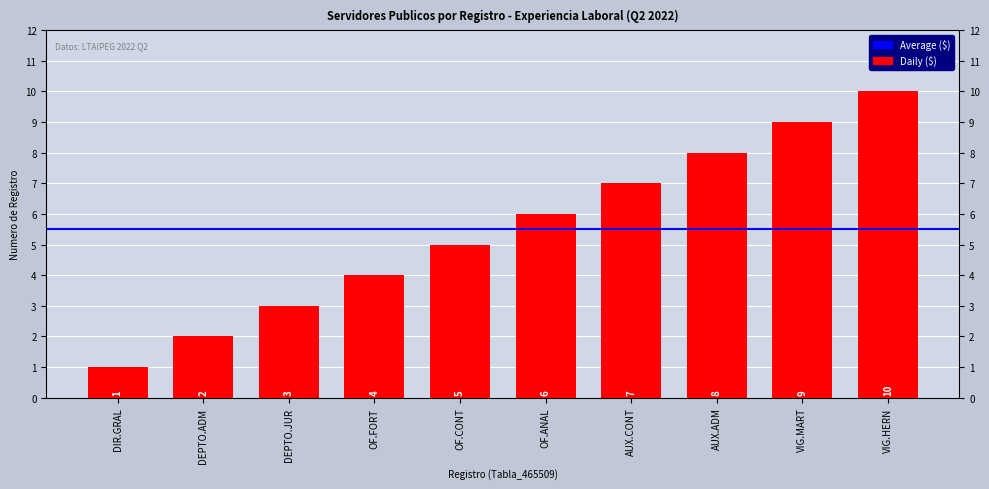

What is the smallest value displayed?

1